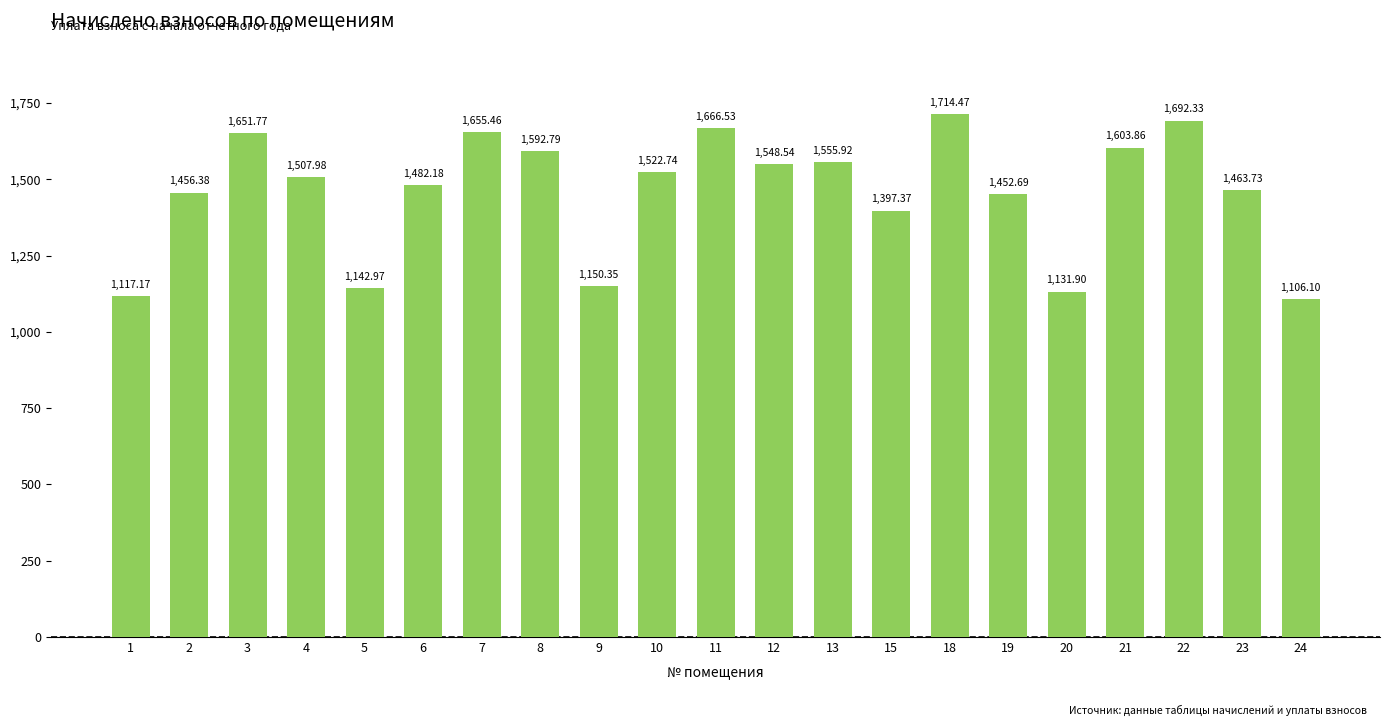

Rank the categories by value from lowest to highest.

24, 1, 20, 5, 9, 15, 19, 2, 23, 6, 4, 10, 12, 13, 8, 21, 3, 7, 11, 22, 18